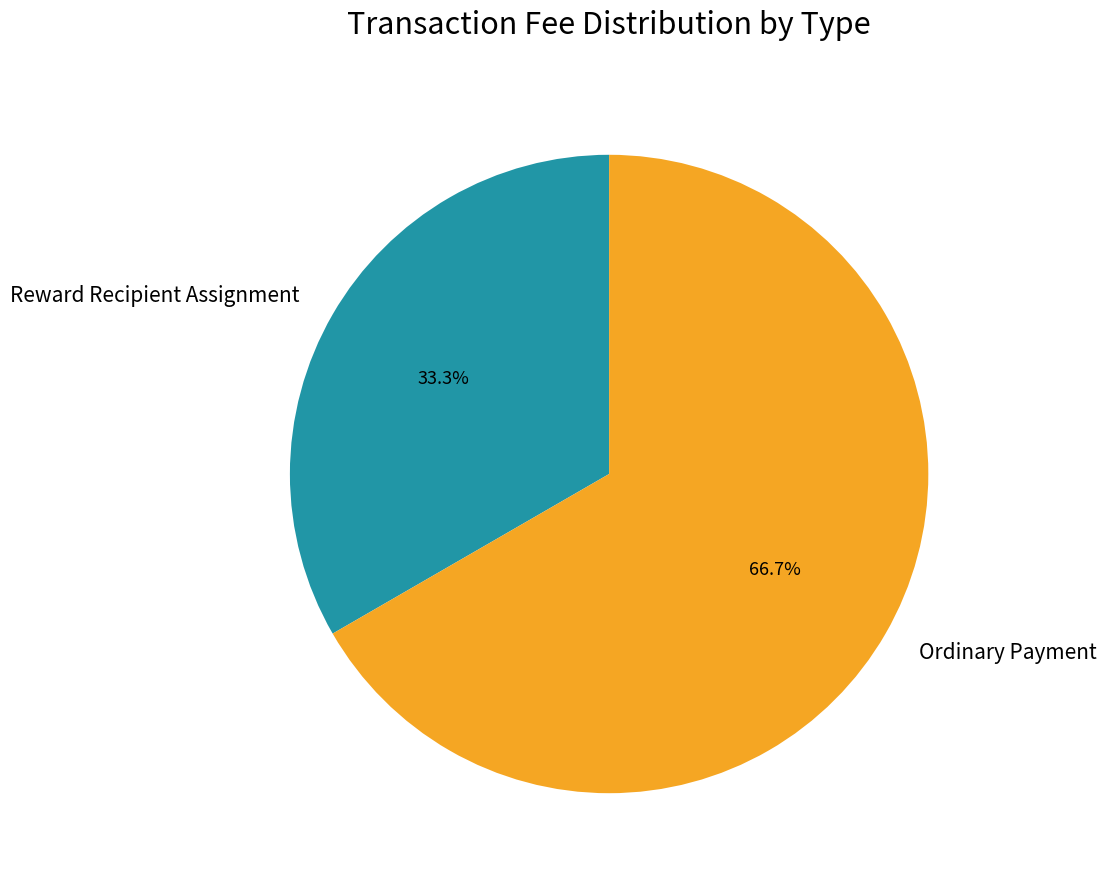

To the nearest percent, what is the combined percentage of Ordinary Payment and Reward Recipient Assignment?

100%